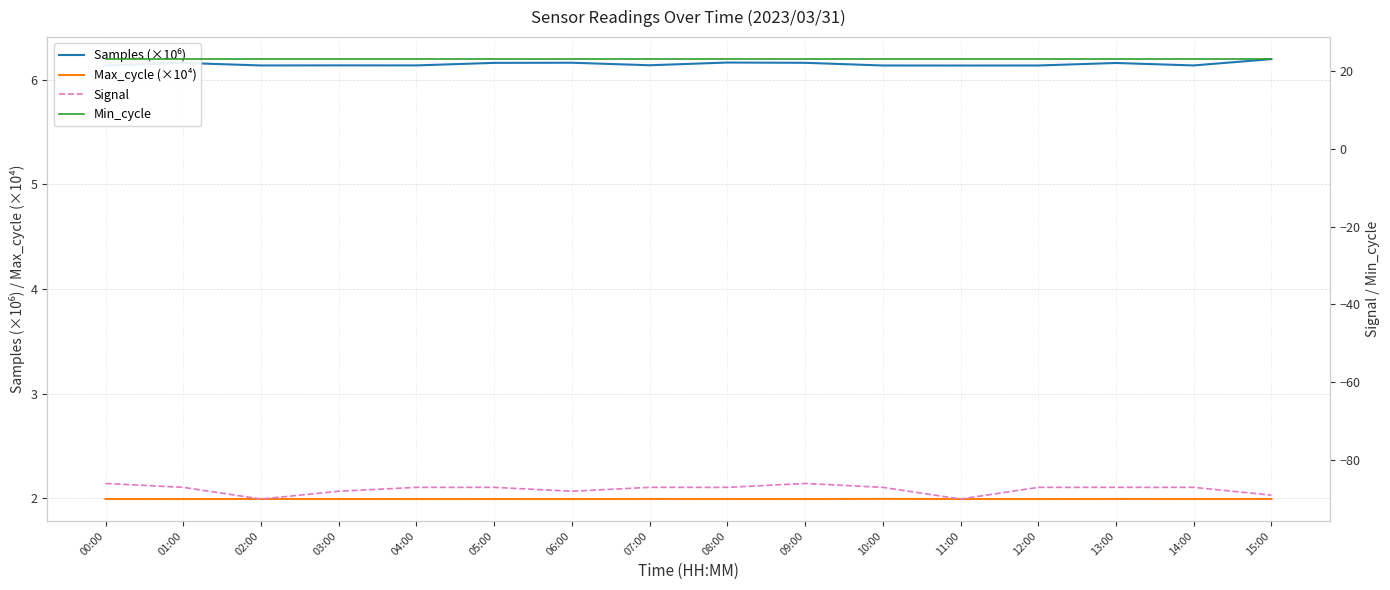

At which category does Signal reach its first local valley?

02:00